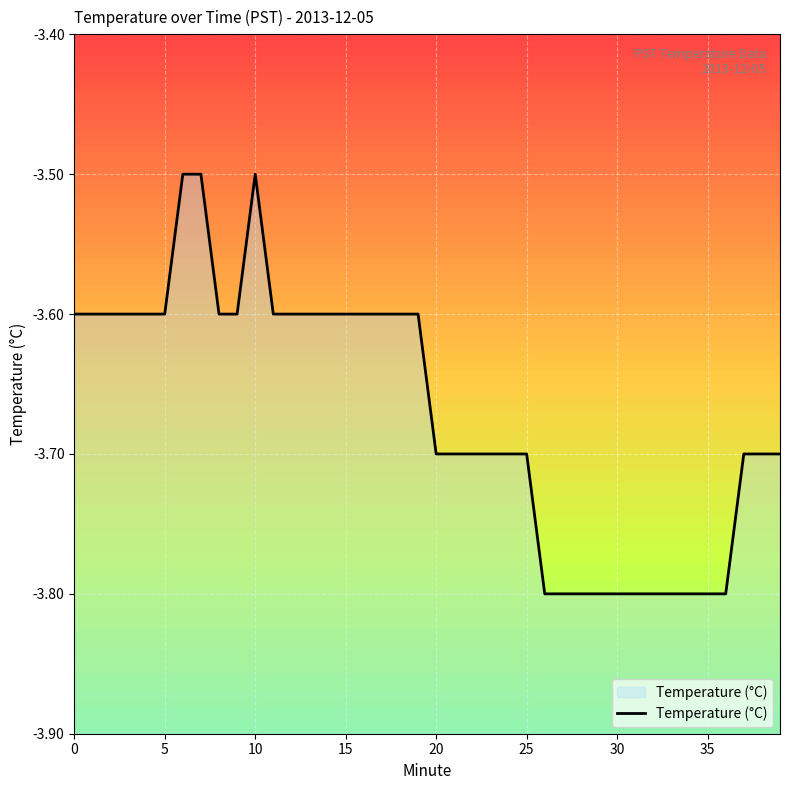

Which category has the lowest value across all series?

26